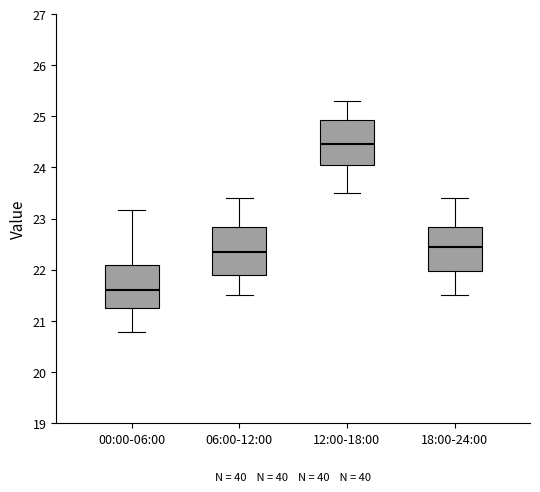

Reading left to right, transcribe this box plot: for each box, give where its median line is, the range the box spans, and where its two whiskers end, as read against the y-axis. The values are not printed on the chart, so give them approximately, as read against the axis.

00:00-06:00: median 21.6, box 21.3 to 22.1, whiskers 20.8 to 23.2
06:00-12:00: median 22.4, box 21.9 to 22.8, whiskers 21.5 to 23.4
12:00-18:00: median 24.5, box 24.1 to 24.9, whiskers 23.5 to 25.3
18:00-24:00: median 22.5, box 22.0 to 22.8, whiskers 21.5 to 23.4